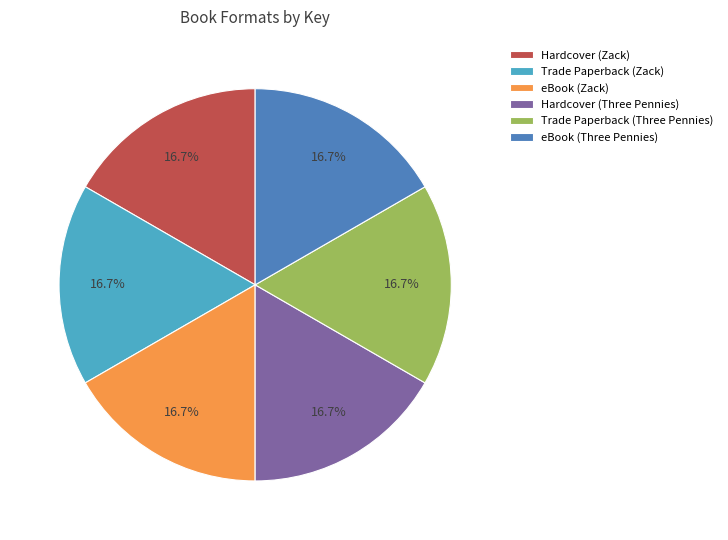

Does any single category account for the majority?

No